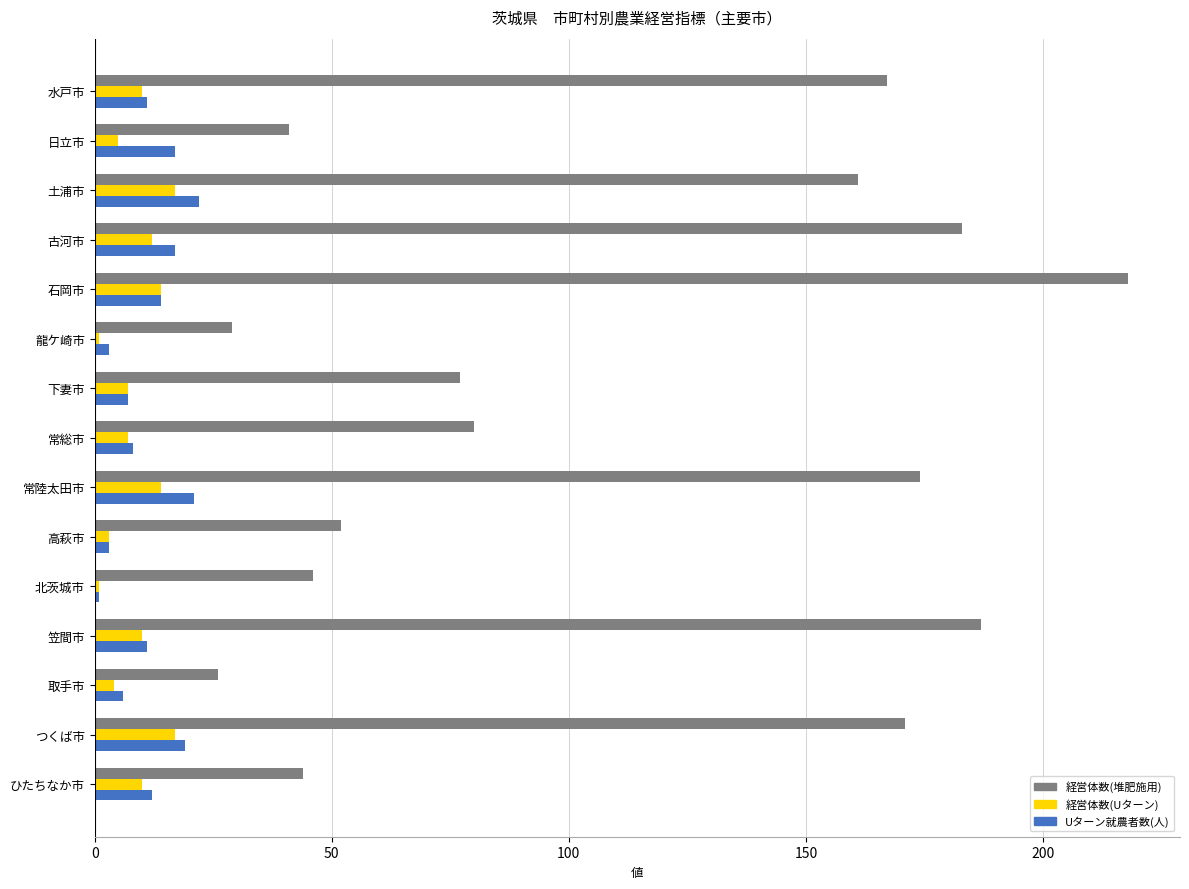

At which category is the sum across all series the highest?

石岡市